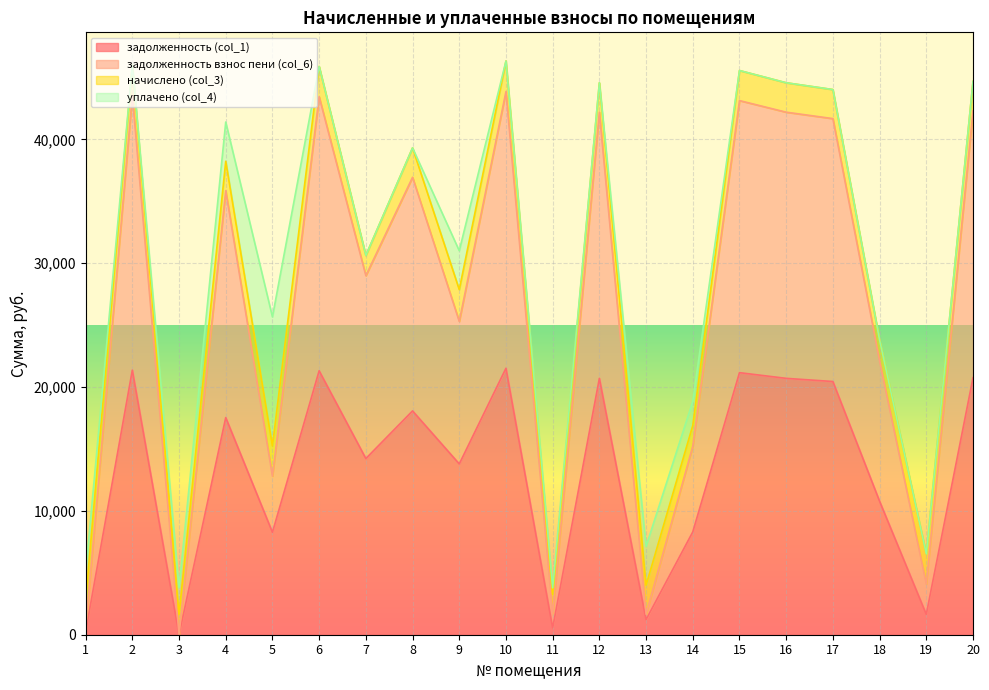

Which series has the largest total across all categories?

задолженность взнос пени (col_6)